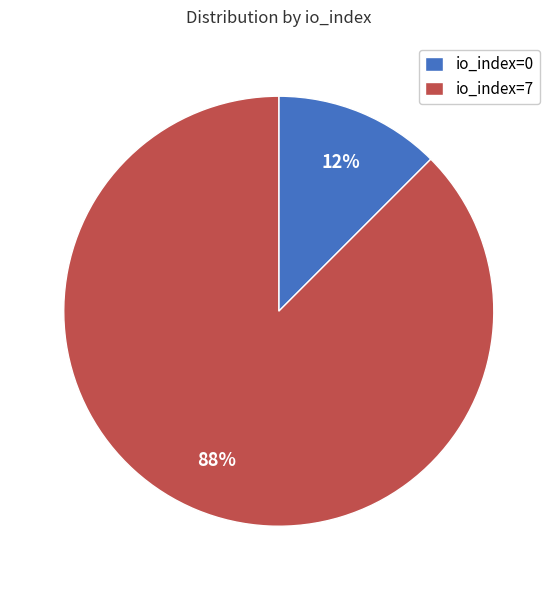

Rank the categories by value from lowest to highest.

io_index=0, io_index=7